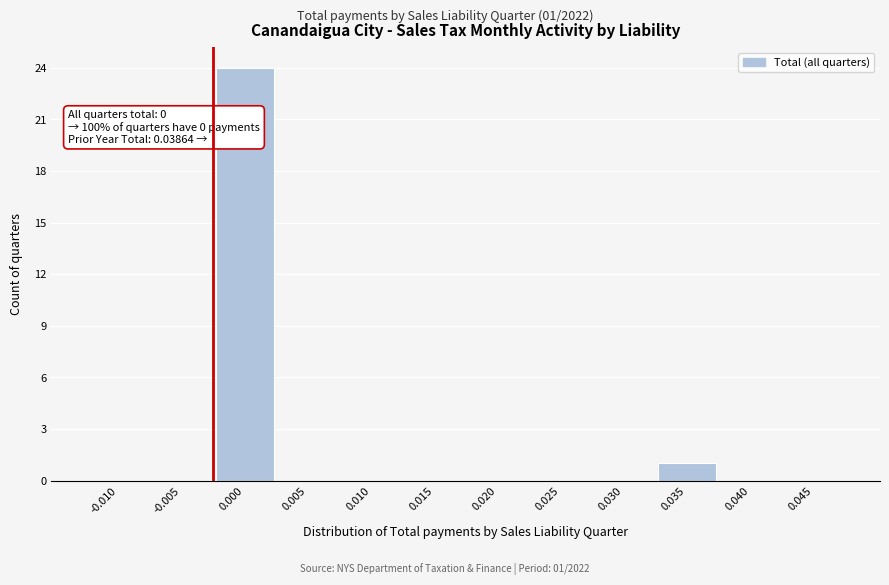

Reading left to right, list all the values displayed in this chart.

-0.010=0	-0.005=0	0.000=24	0.005=0	0.010=0	0.015=0	0.020=0	0.025=0	0.030=0	0.035=1	0.040=0	0.045=0